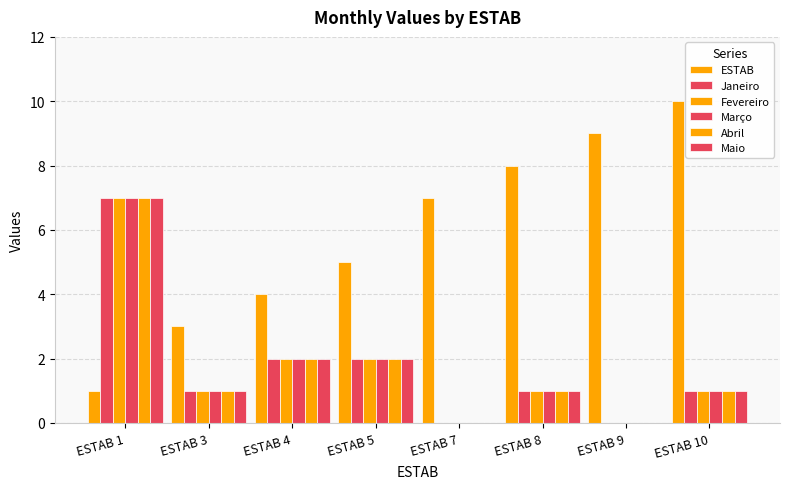

How many Fevereiro values are between 1 and 2?

5